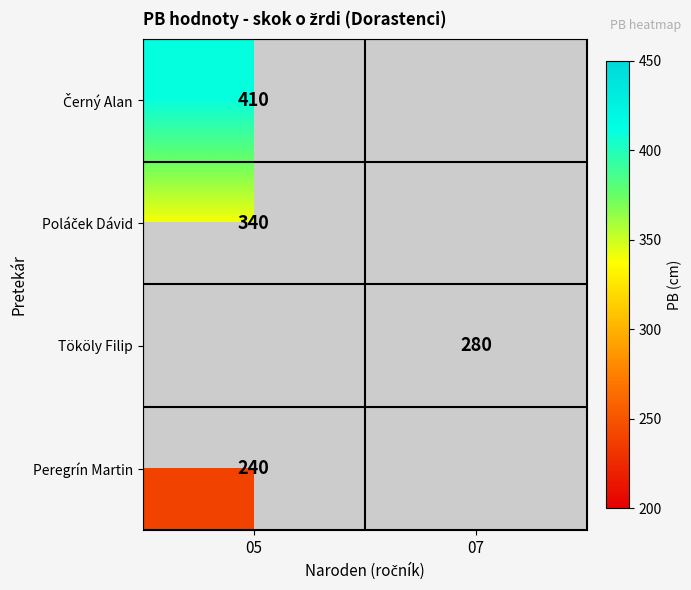

How many positive values does the Poláček Dávid series have?

1